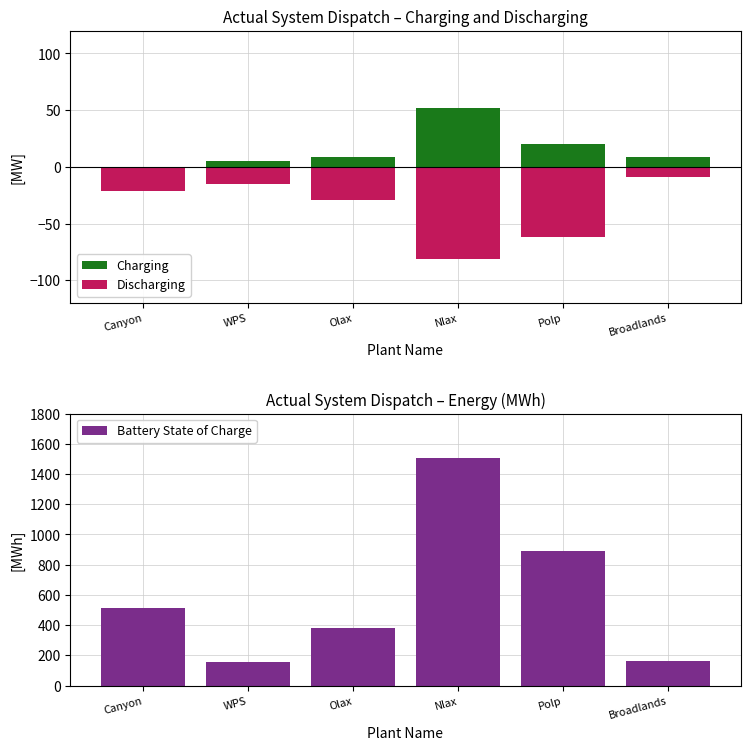

List the labels in order of Discharging value, smallest first.

Nlax, Polp, Olax, Canyon, WPS, Broadlands